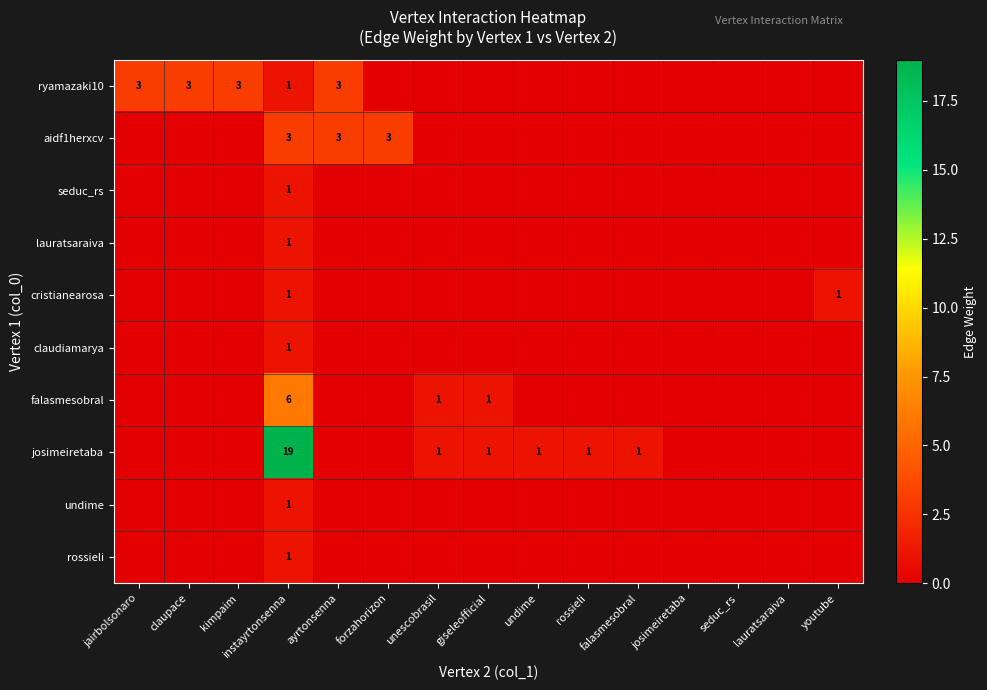

The cristianearosa series shows 0 at instayrtonsenna. True or false?

False